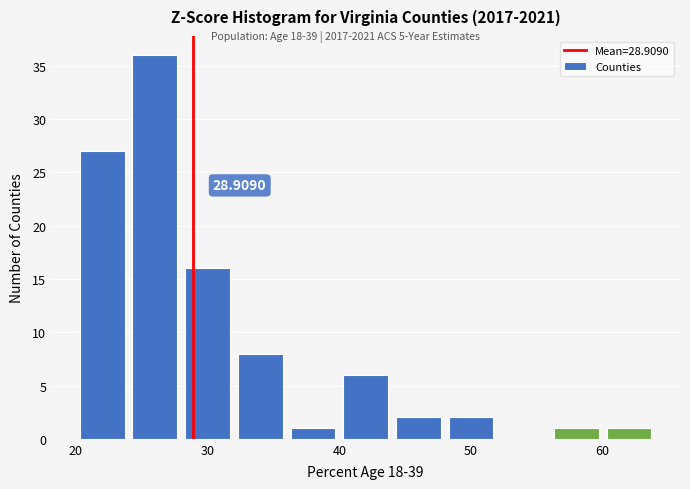

Which range on the x-axis has the tallest bar?

24 to 28